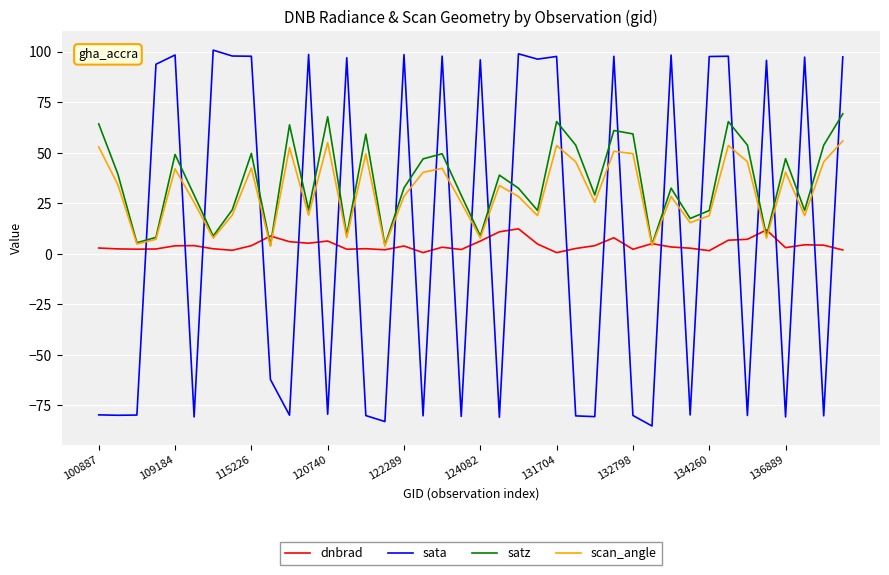

Which series ends up on top after the final intersection of sata and satz?

sata